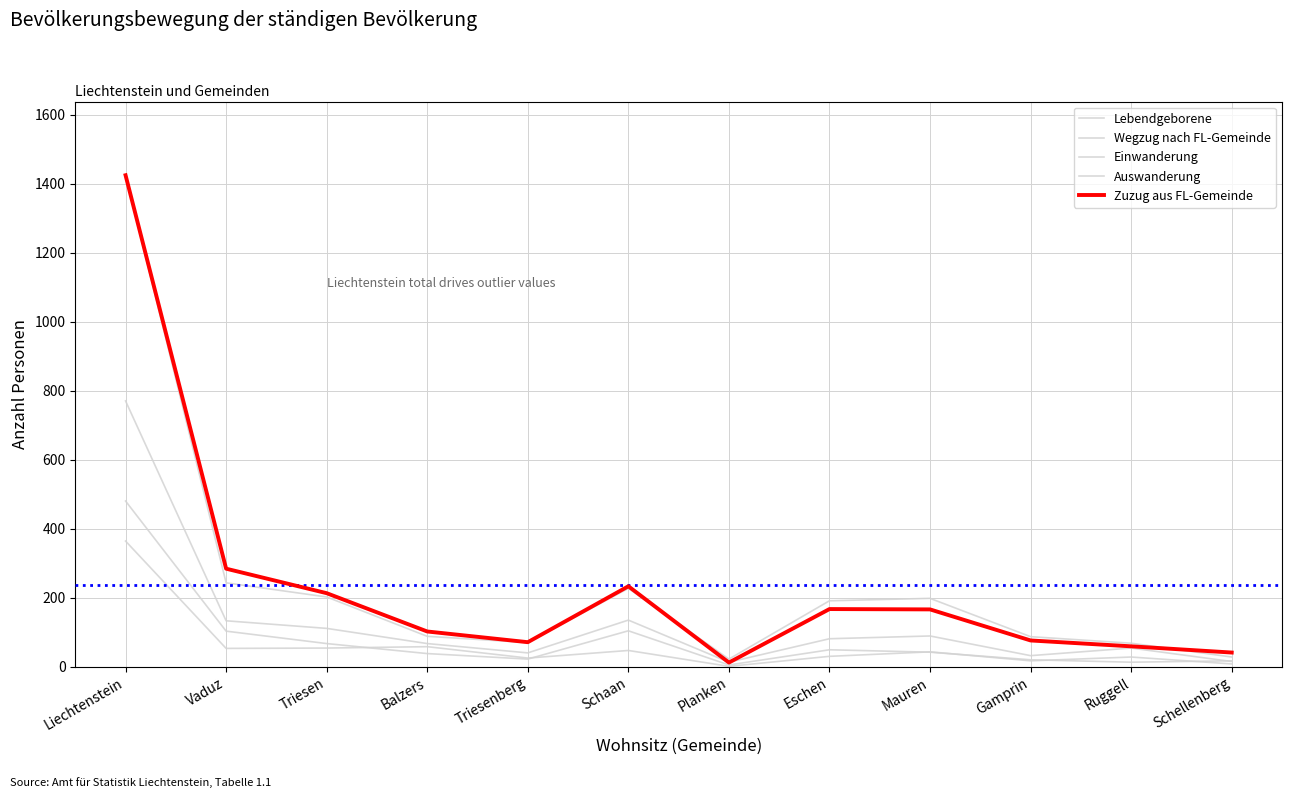

In Wegzug nach FL-Gemeinde, how many points are lower than both neighbors (excluding endpoints)?

2